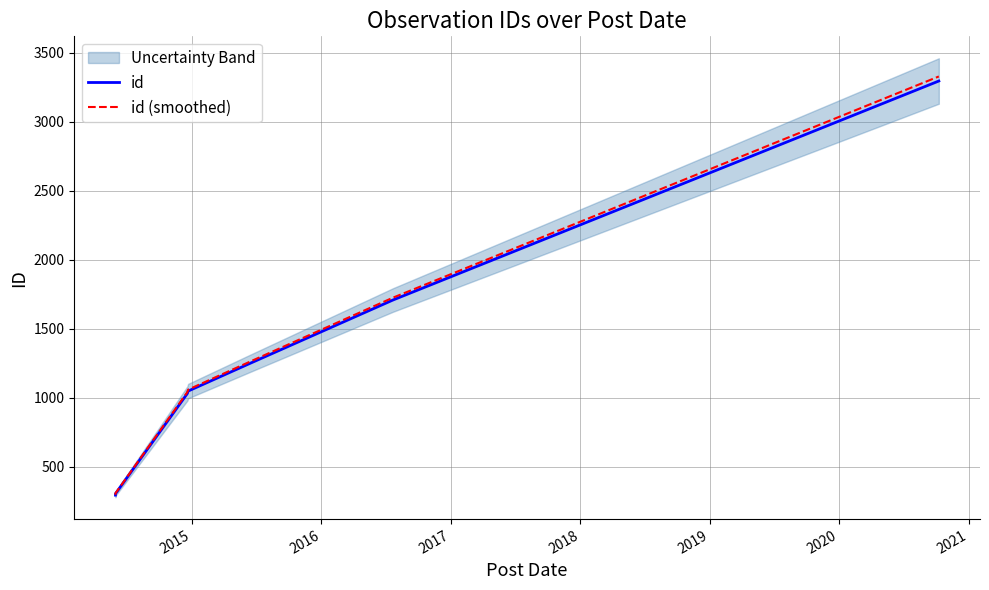

Rank the series by their maximum value, from highest to lowest.

id (smoothed), id